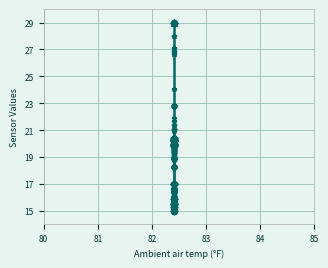

True or false: Throttle Position(%) has more than 2 interior local peaks.

False